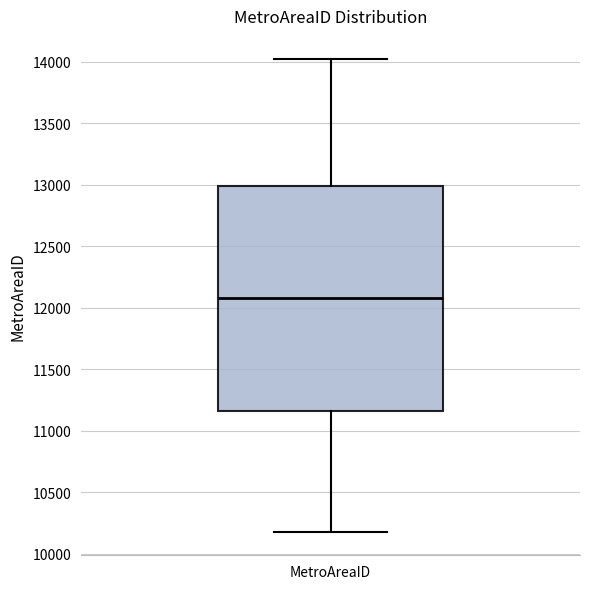

Transcribe this box plot: give where the median line is, the range the box spans, and where the two whiskers end, as read against the y-axis. The values are not printed on the chart, so give them approximately, as read against the axis.

median 12100, box 11150 to 13000, whiskers 10200 to 14000